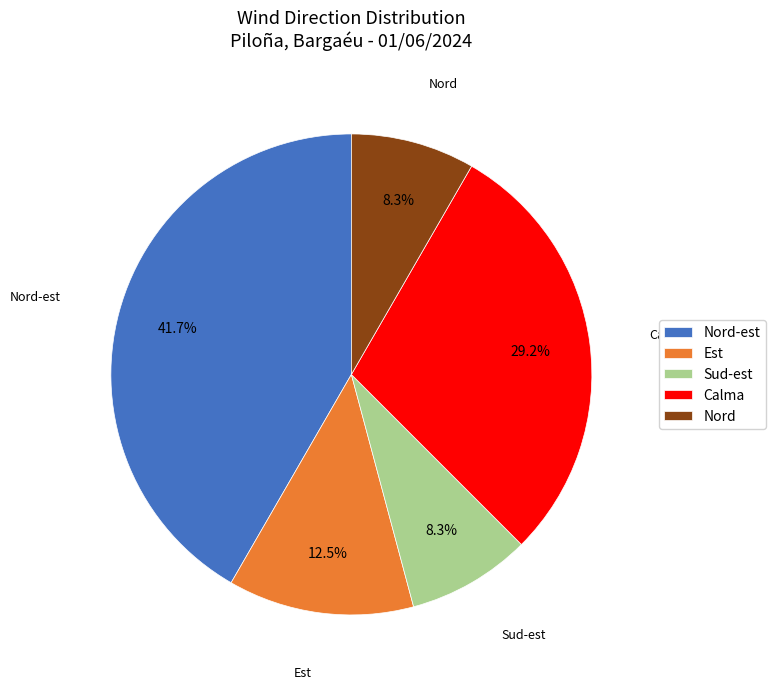

Which slice is the largest?

Nord-est